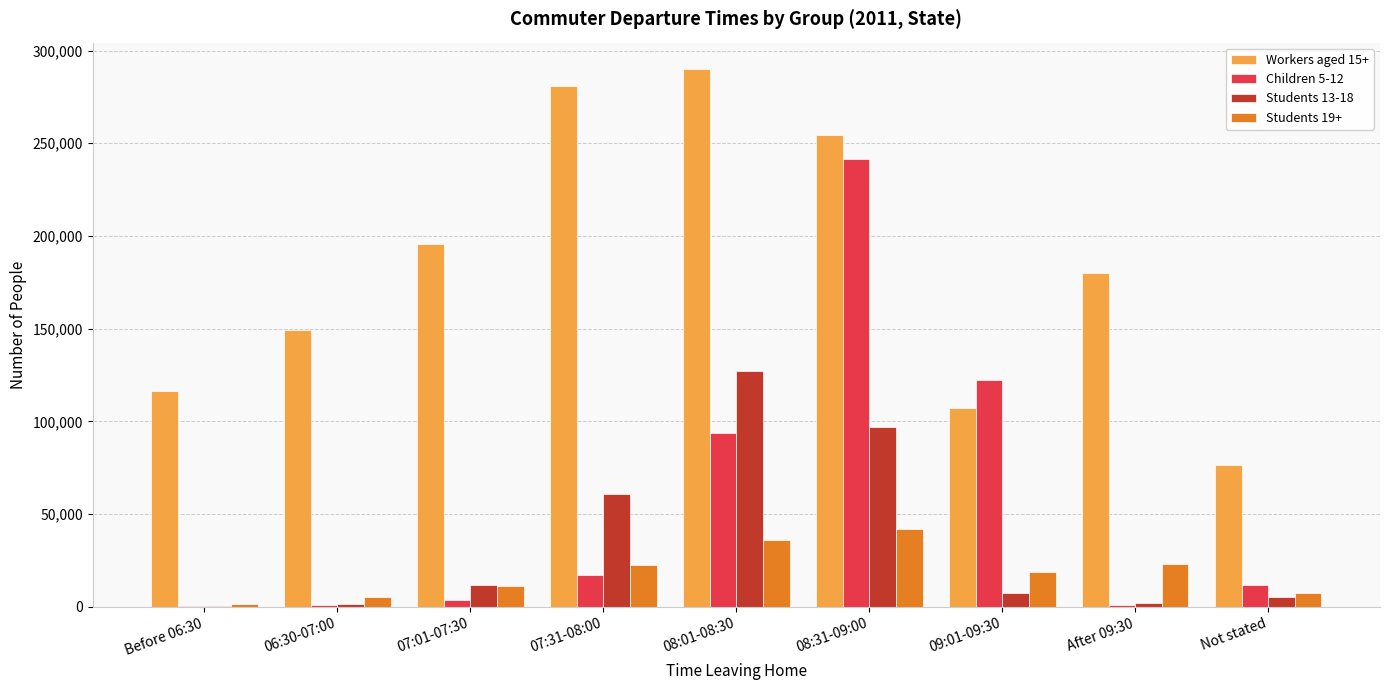

Where is Students 13-18 nearest to the value 63864?

07:31-08:00